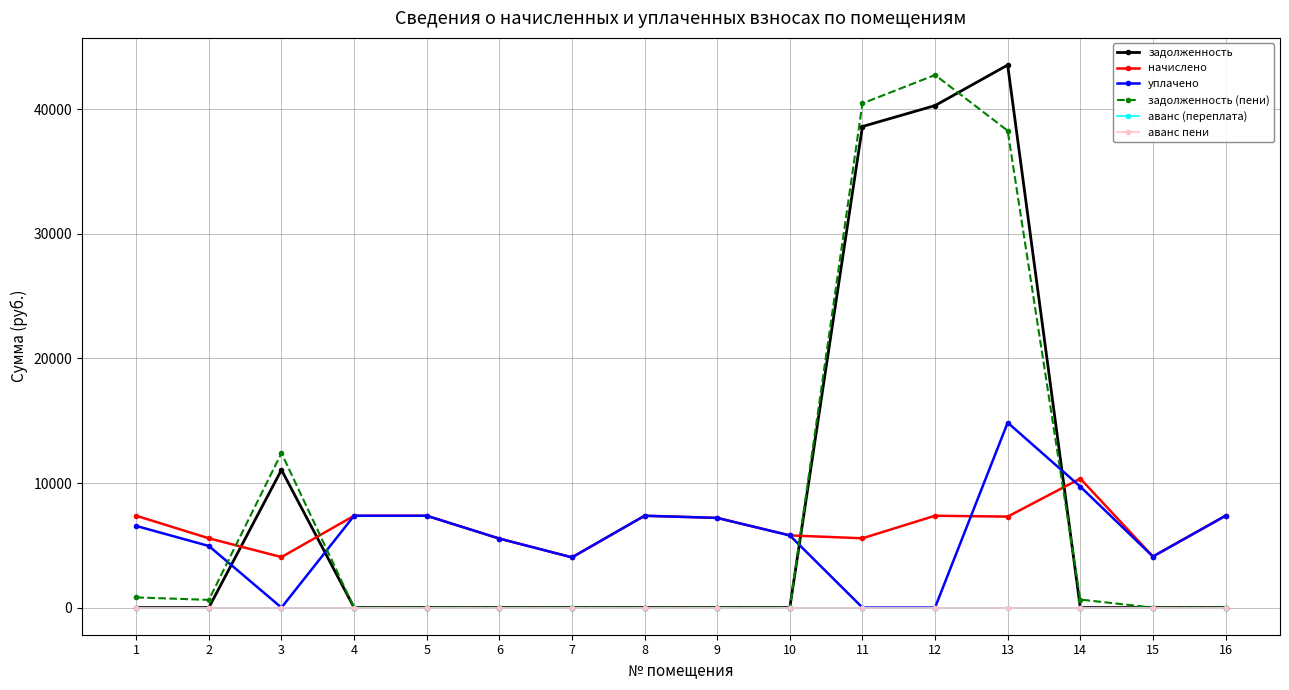

Which category has the highest value in the задолженность series?

13